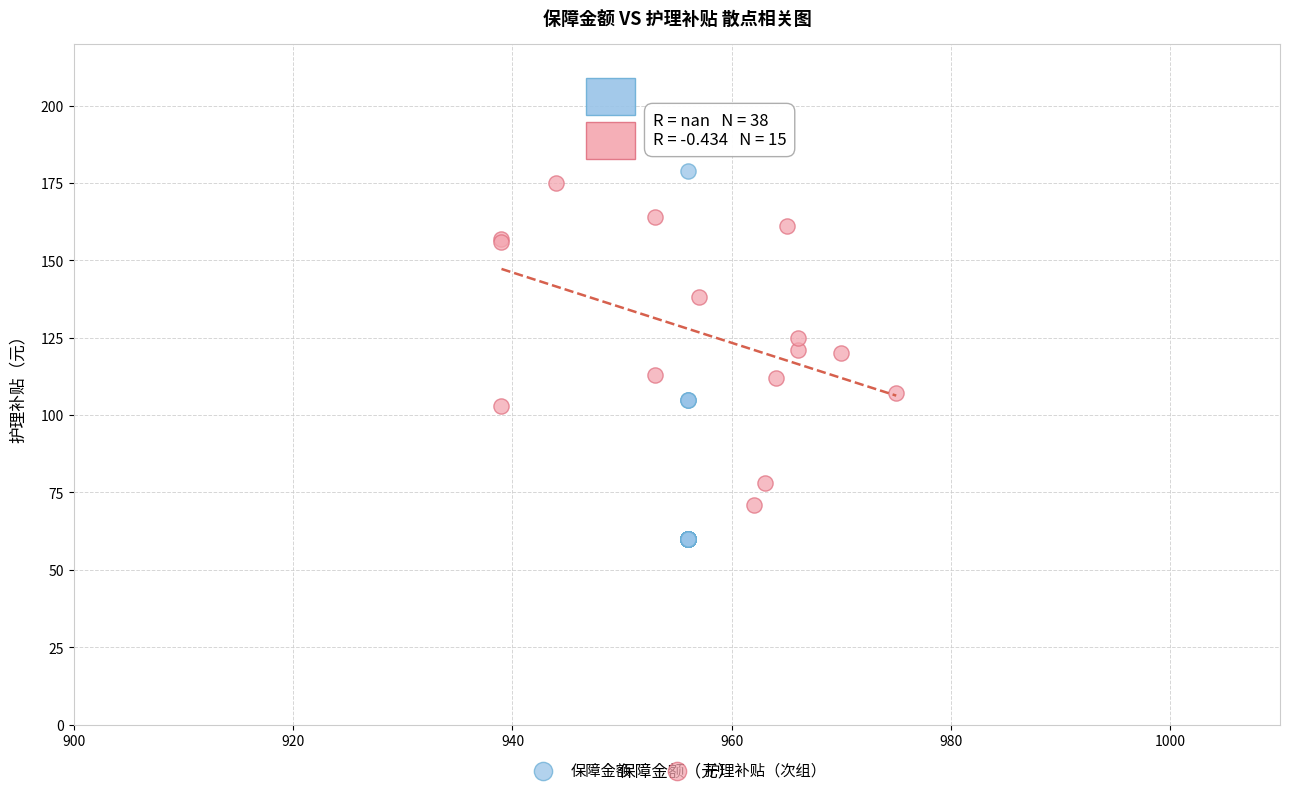

Which series has the largest Y range (max minus min)?

保障金额